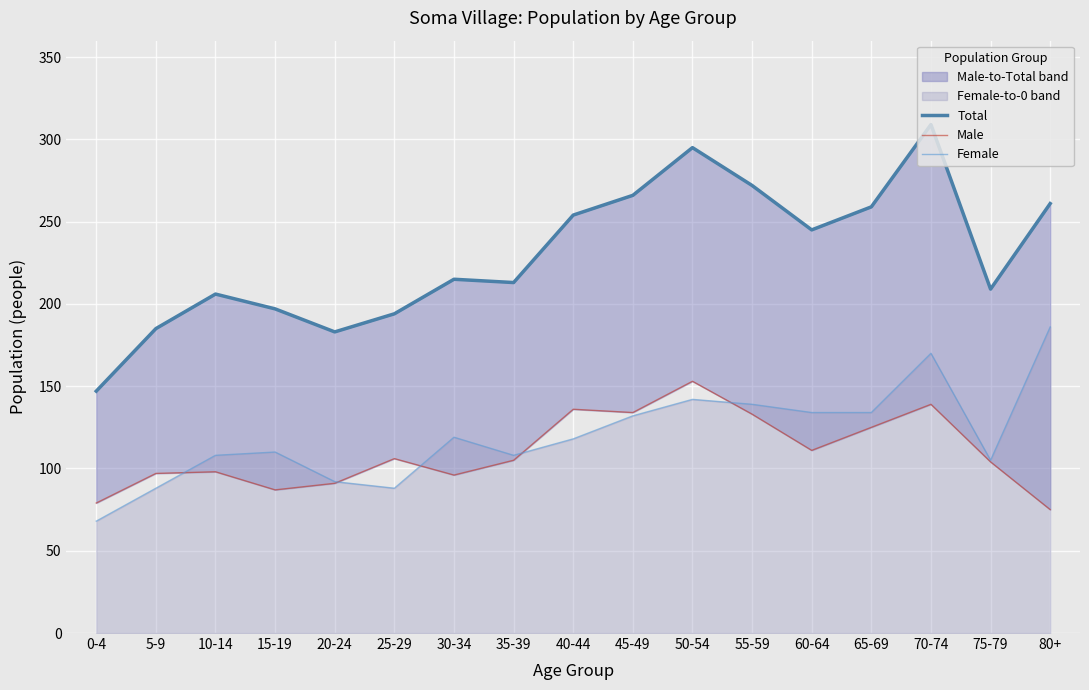

True or false: Male and Total cross at least once.

False